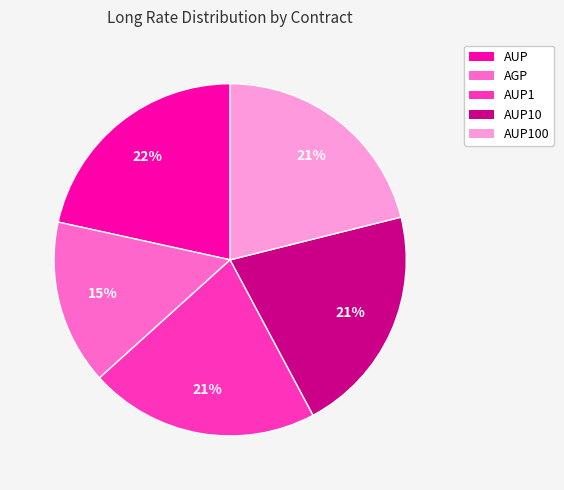

Combined, do AUP1 and AUP100 account for over 50%?

No